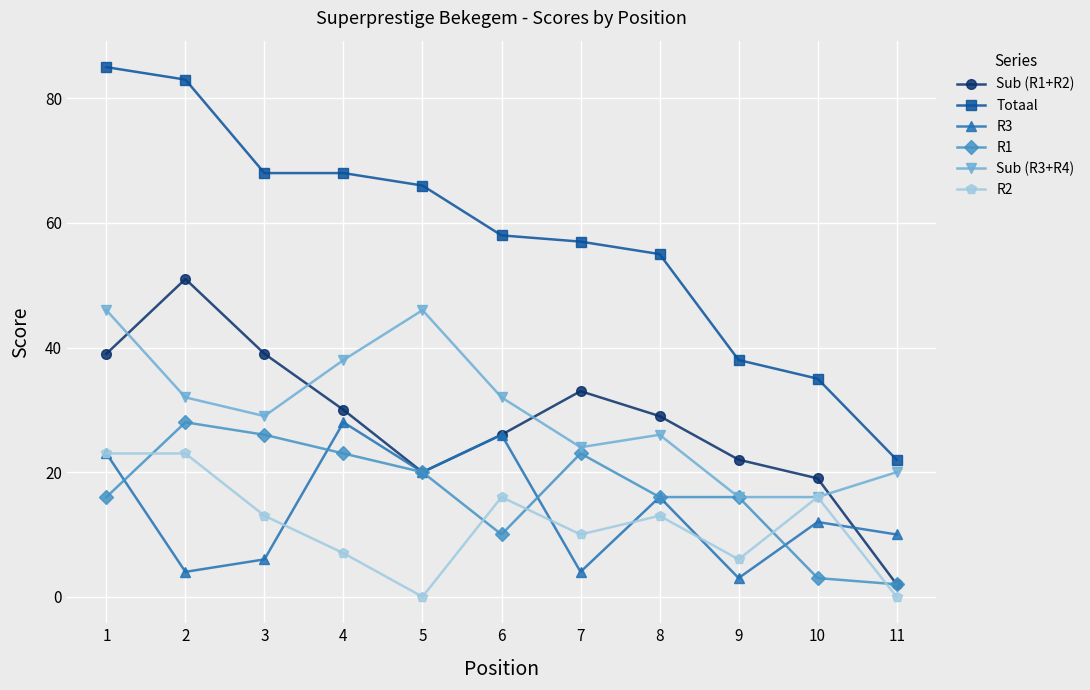

At which category is the sum across all series the highest?

1